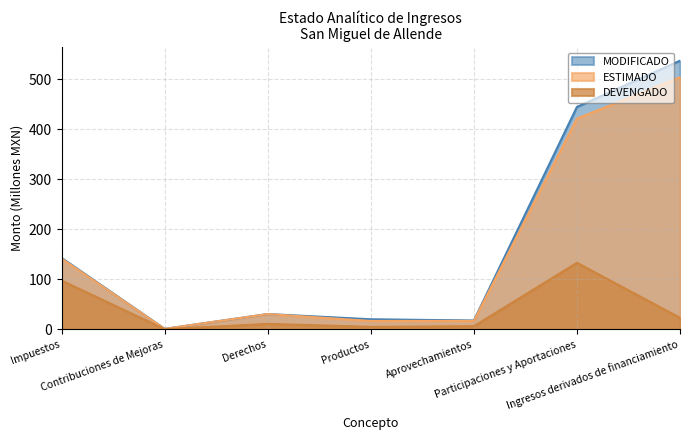

At which category does the chart reach its minimum across all series?

Contribuciones de Mejoras